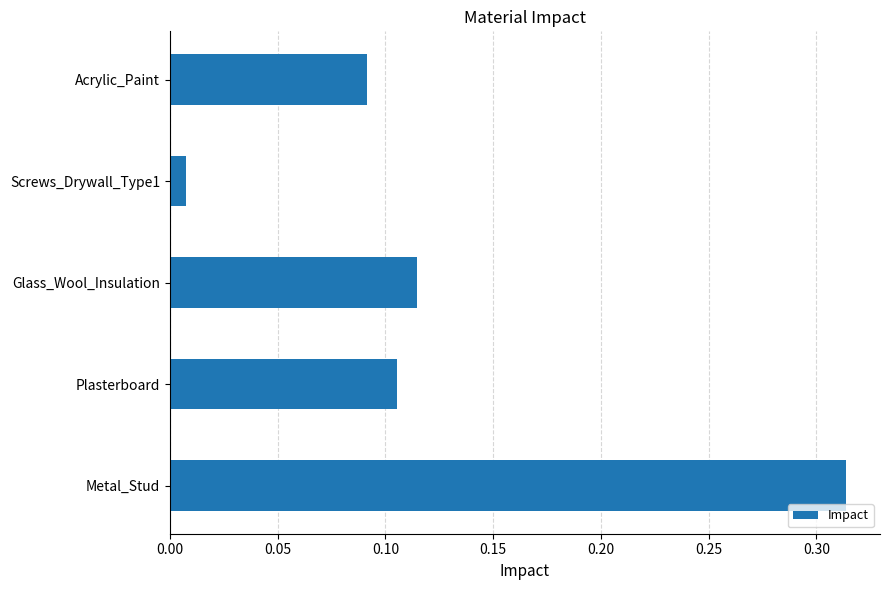

What is the sum of the values at Metal_Stud and Glass_Wool_Insulation?

0.4